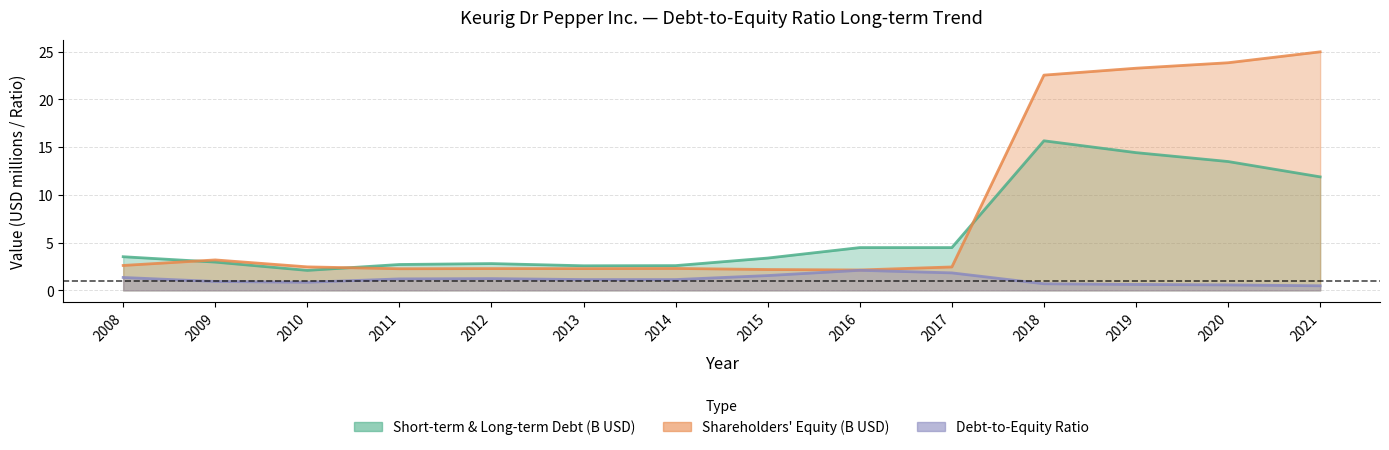

How many lines are shown in the chart?

3